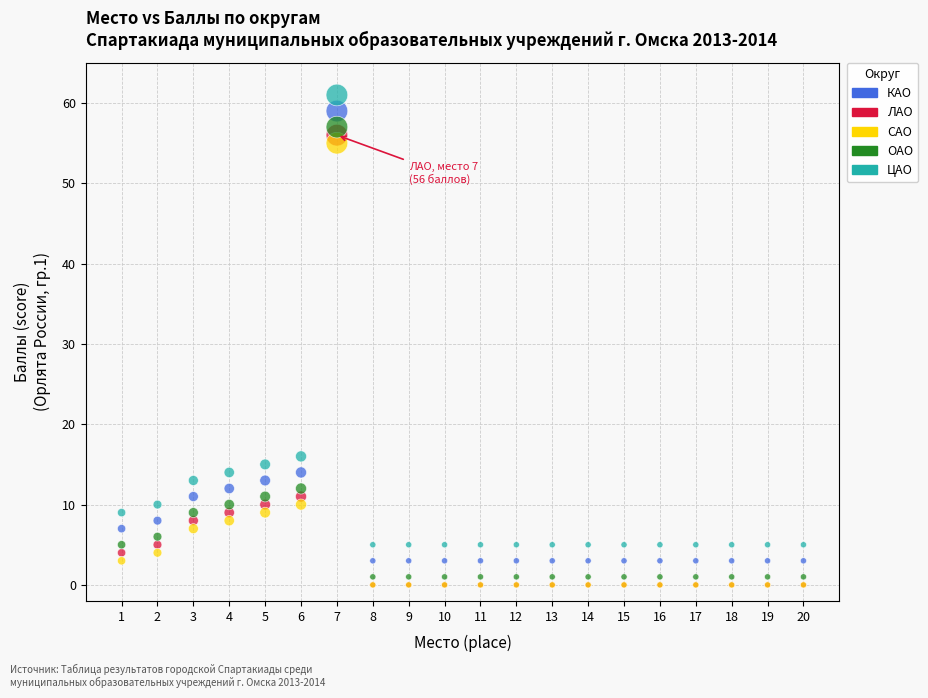

In the ОАО series, what Y value is closest to 29?

12